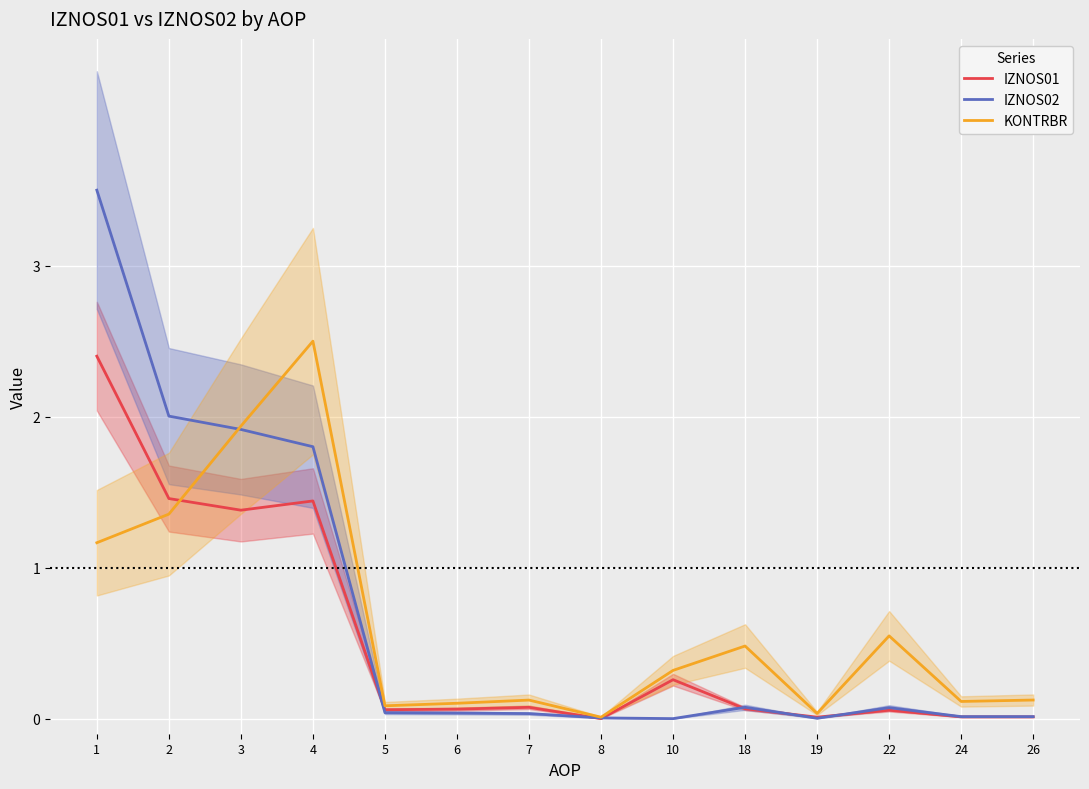

How many interior local peaks does the KONTRBR series have?

4